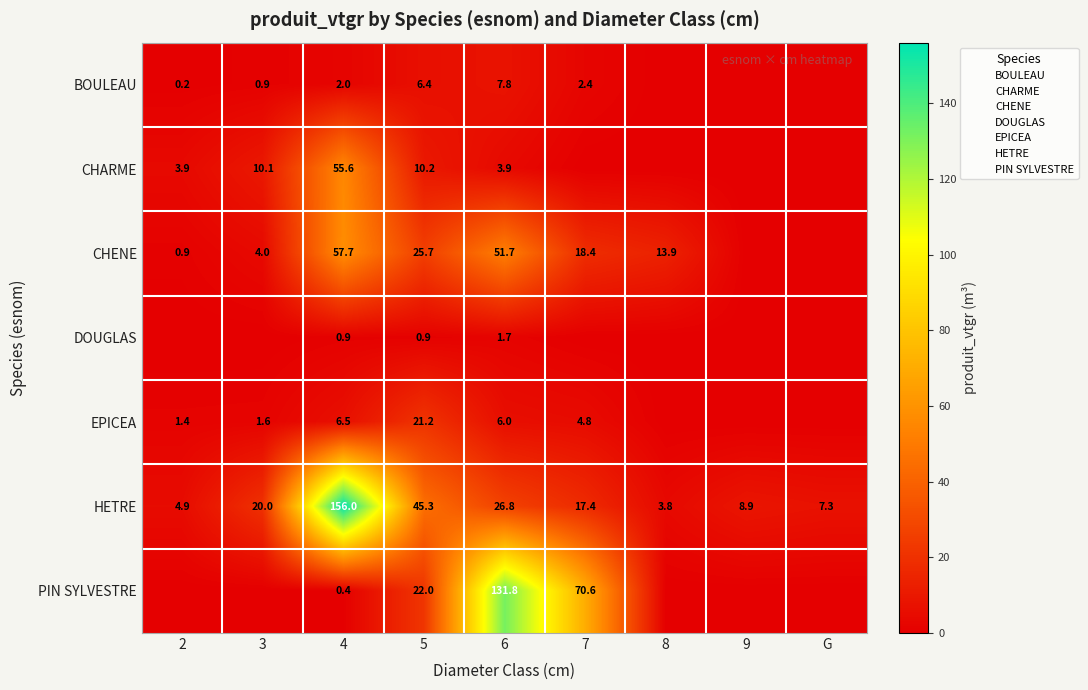

Read the DOUGLAS value at 6.

1.7